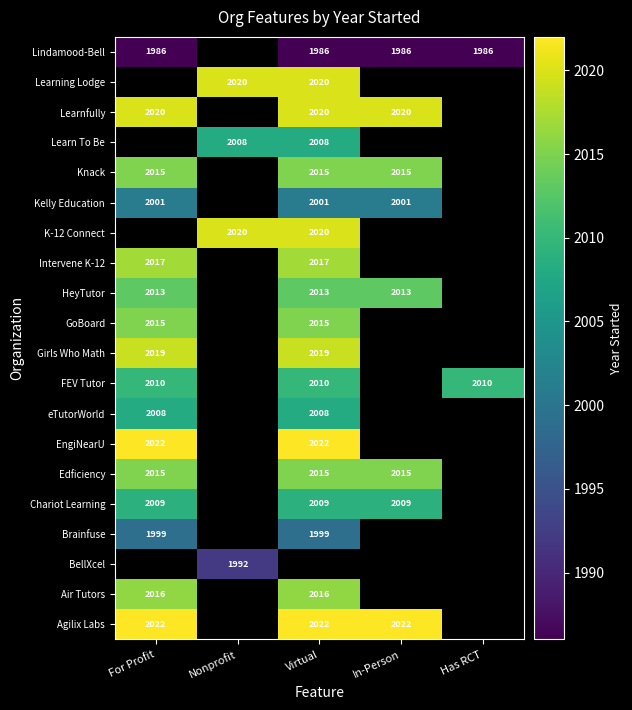

The Learn To Be series shows 3589 at Nonprofit. True or false?

False